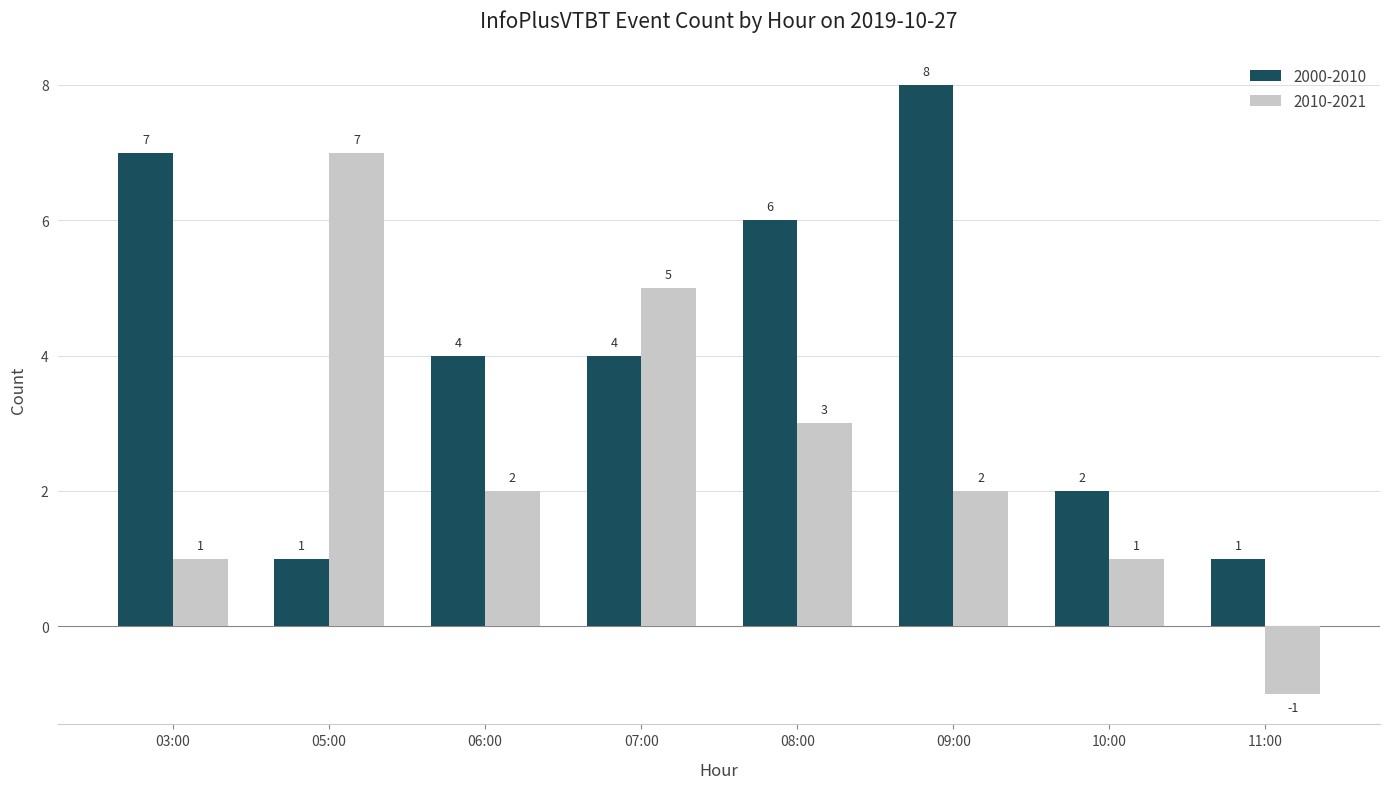

How many bars are there in total?

16